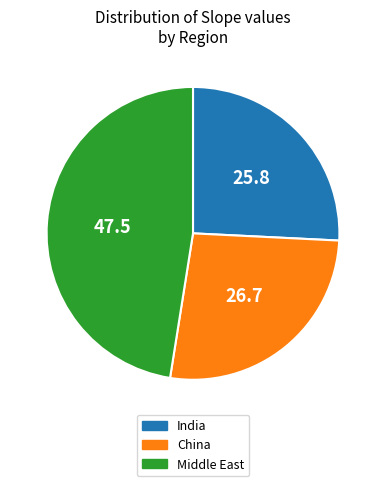

How many slices are in this pie chart?

3